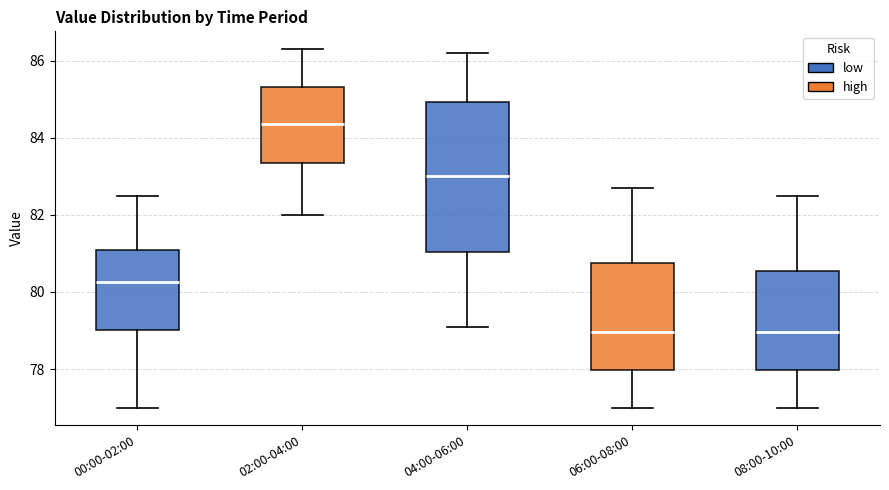

Comparing the boxes themselves (not the whiskers), which one is the tallest?

04:00-06:00